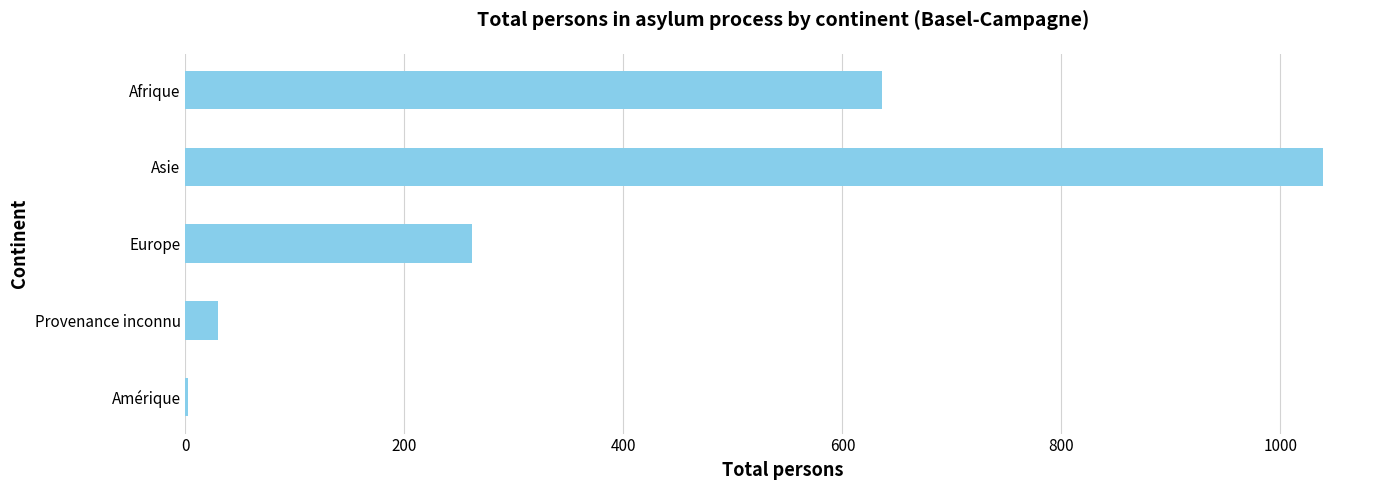

True or false: the data shows 636 at Afrique.

True